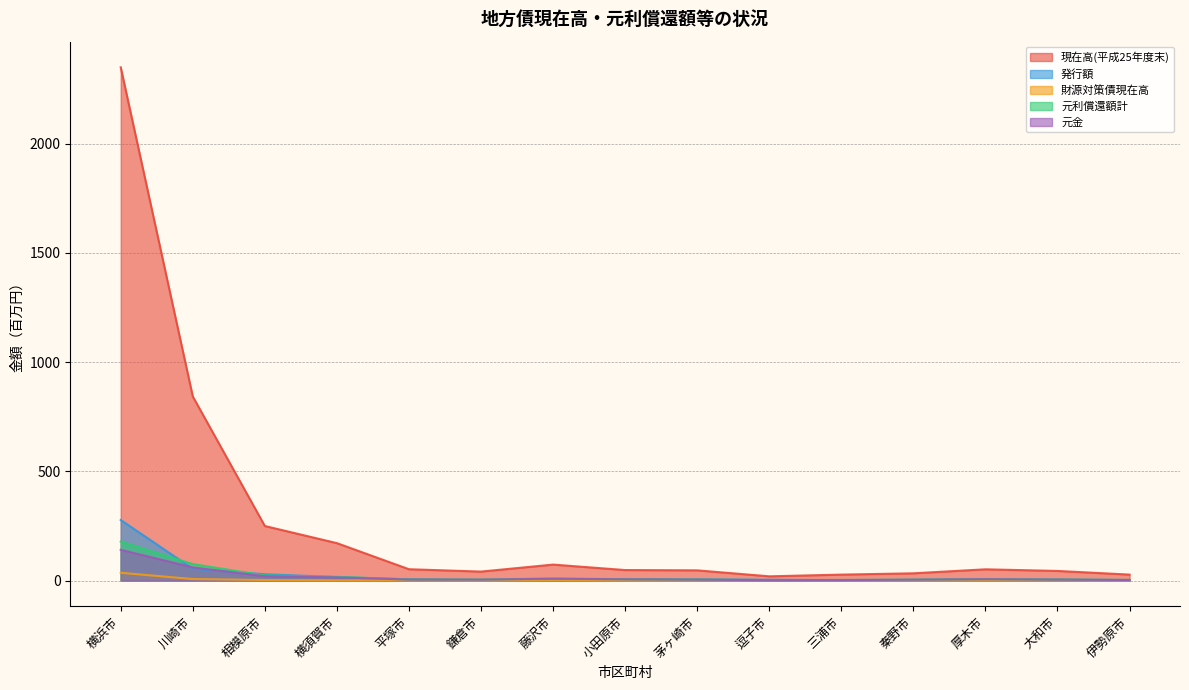

At which label does 元金 first exceed 4?

横浜市